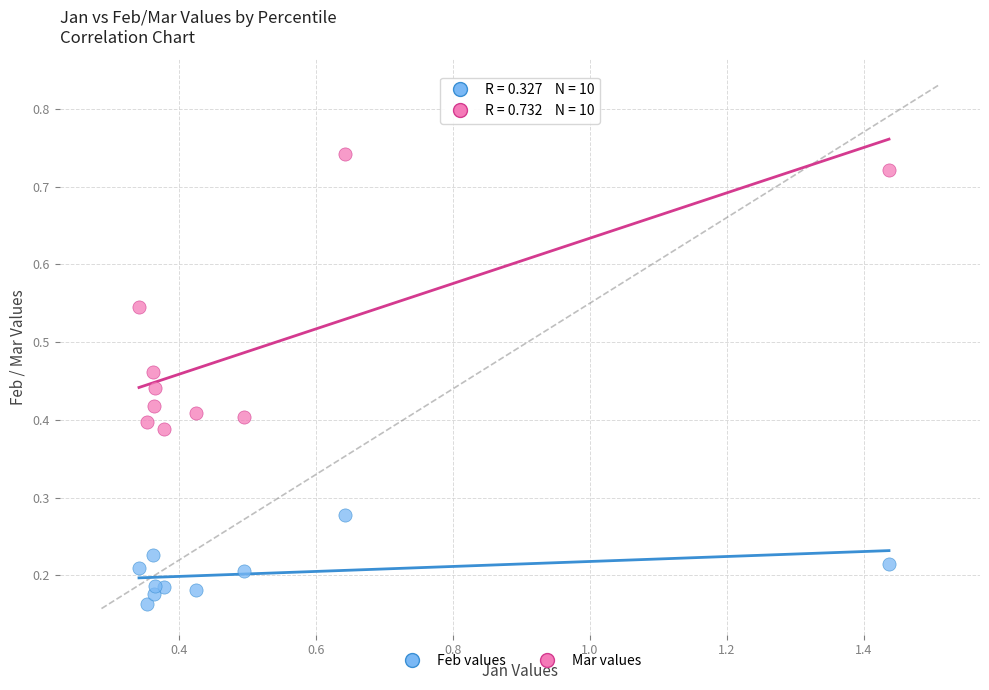

Across all data points, what is the range of Y values (max minus min)?

0.6